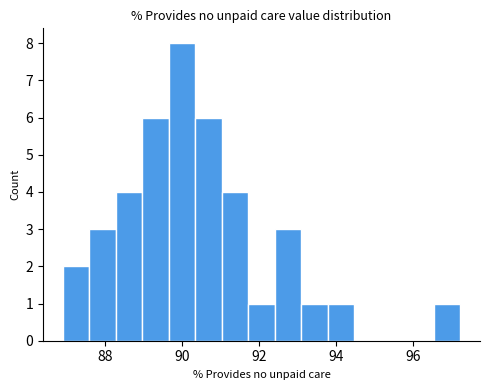

Read against the x-axis, roughly where is the centre of the tallest bar?

90.0